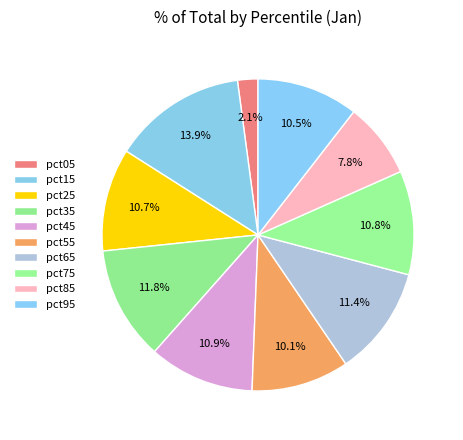

How many segments does this pie chart have?

10